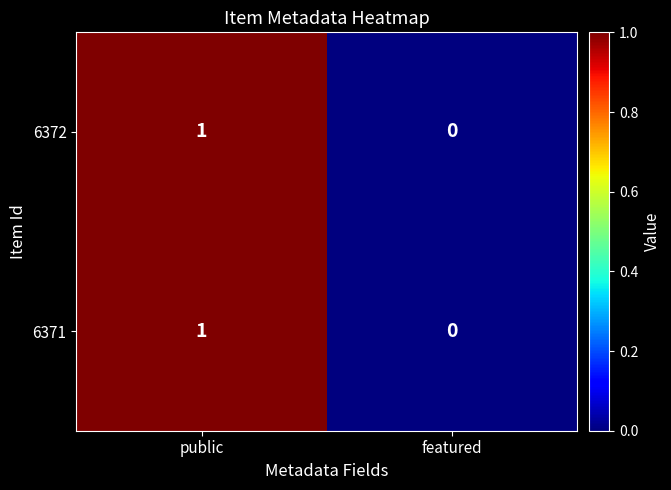

Reading right to left, extract all data points from this chart.

6372: 0	1
6371: 0	1